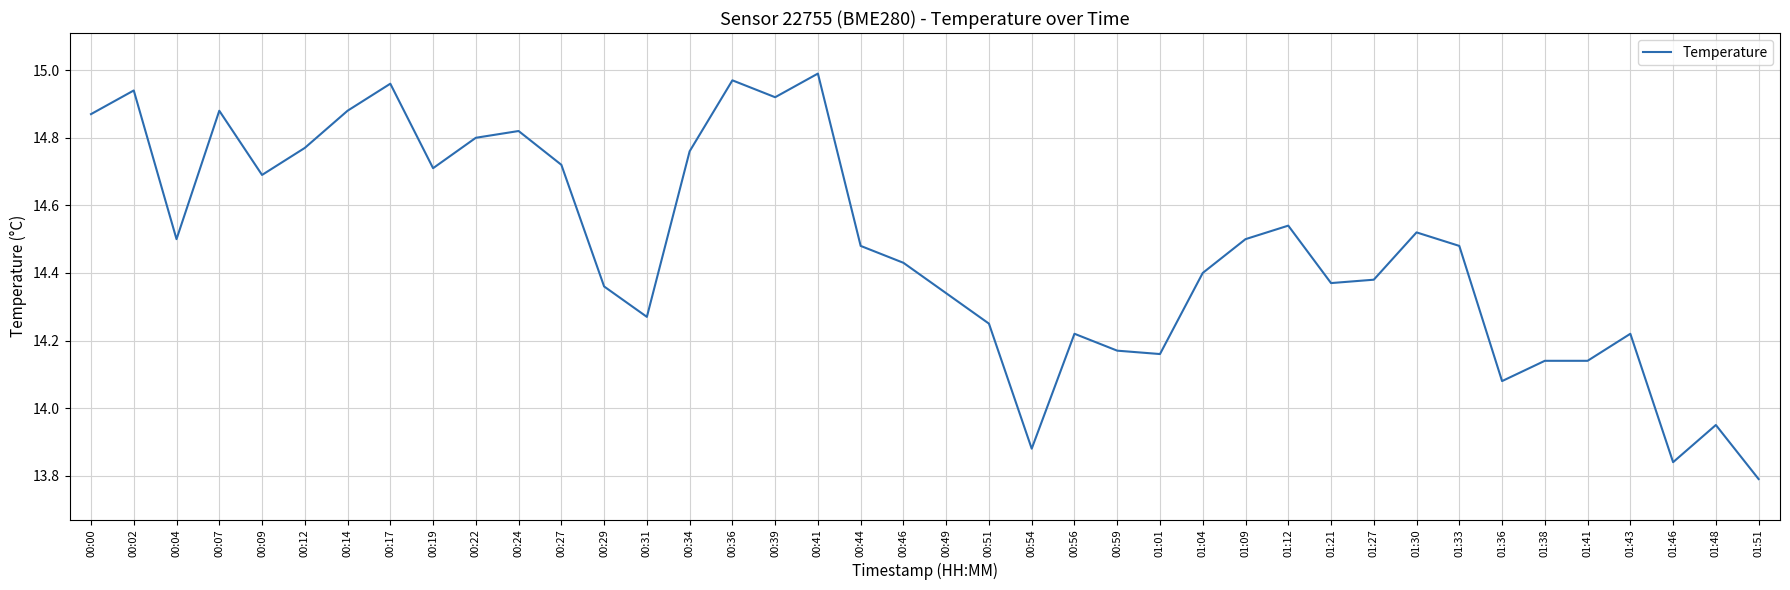

The chart shows a value of 14.5 at 00:44. True or false?

True